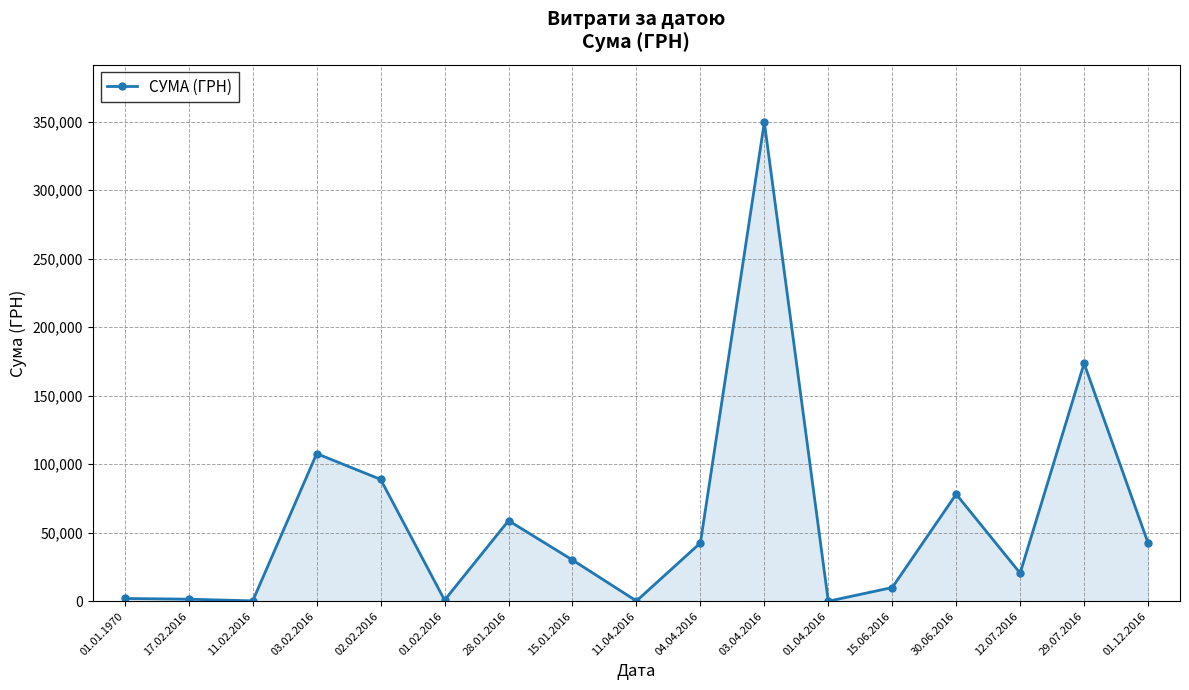

The value at 01.02.2016 is 807.6. True or false?

True